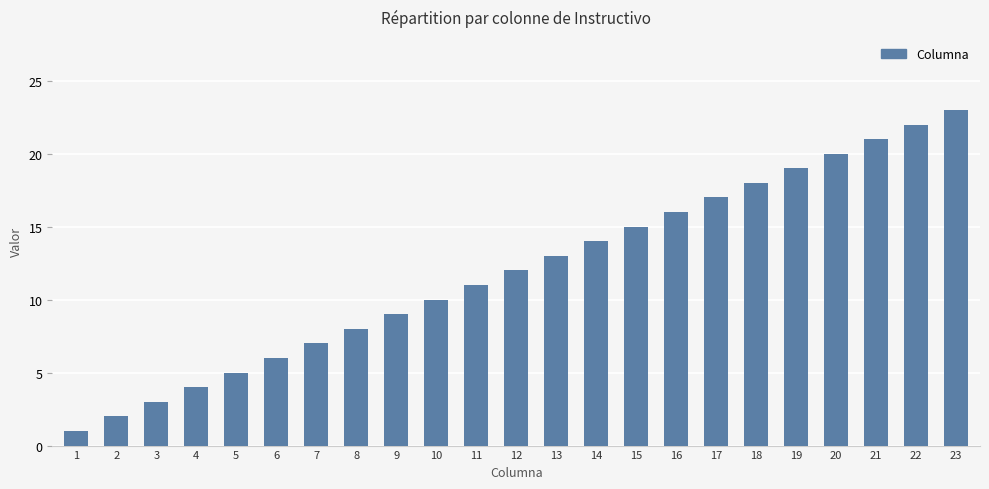

What is the change in value from 6 to 8?

+2